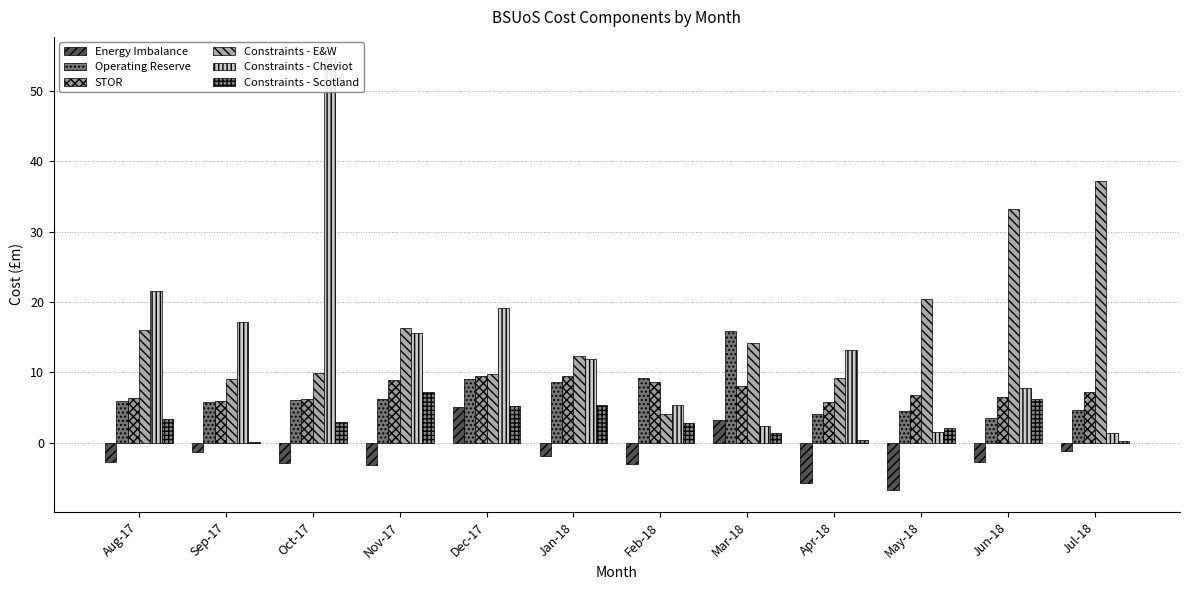

List the series in order of their peak value, highest first.

Constraints - Cheviot, Constraints - E&W, Operating Reserve, STOR, Constraints - Scotland, Energy Imbalance